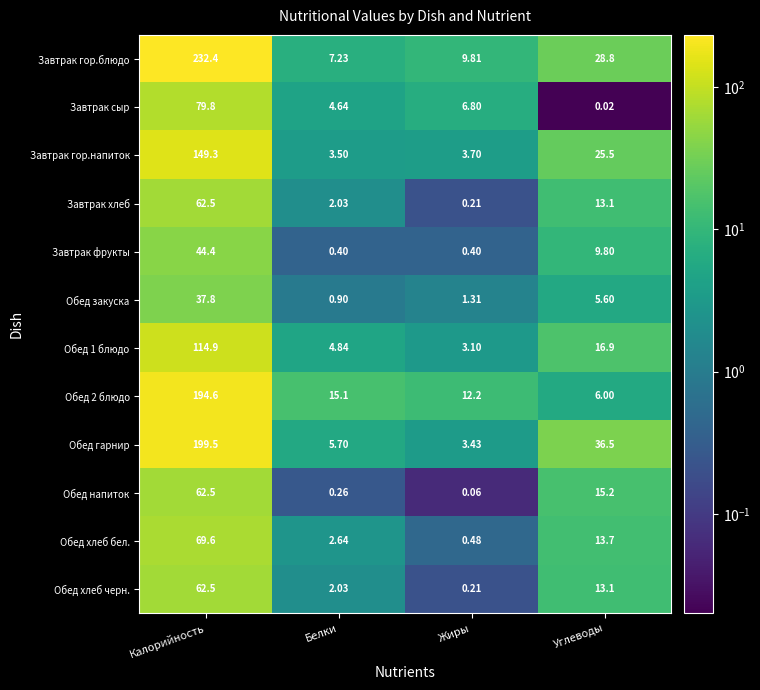

Which series has the largest range (max minus min)?

Завтрак гор.блюдо